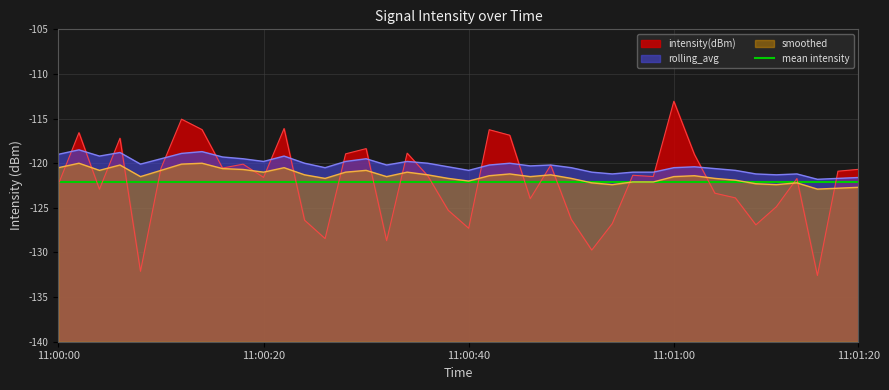

Is it true that smoothed equals -121.5 at 11:01:00?

True